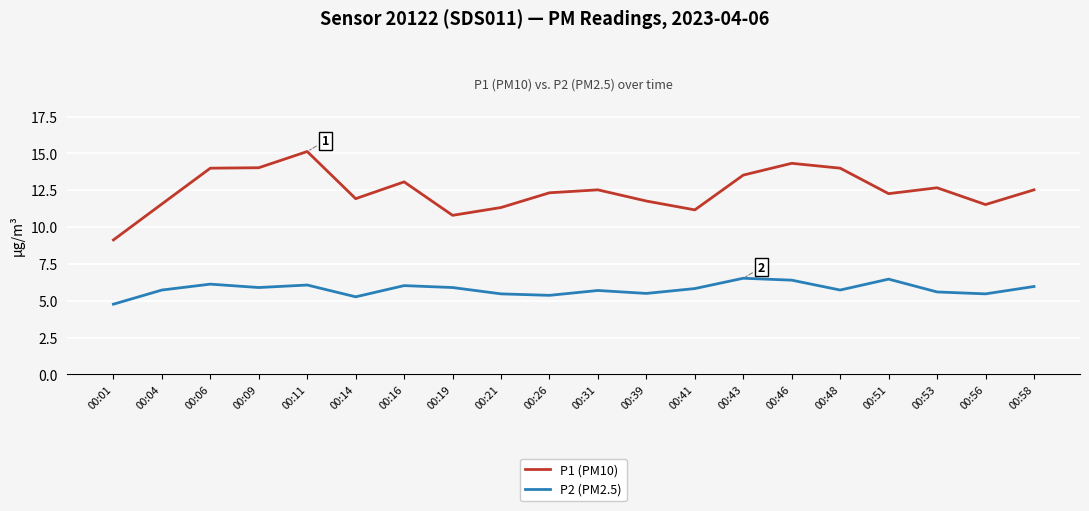

At which category does the chart reach its peak across all series?

00:11